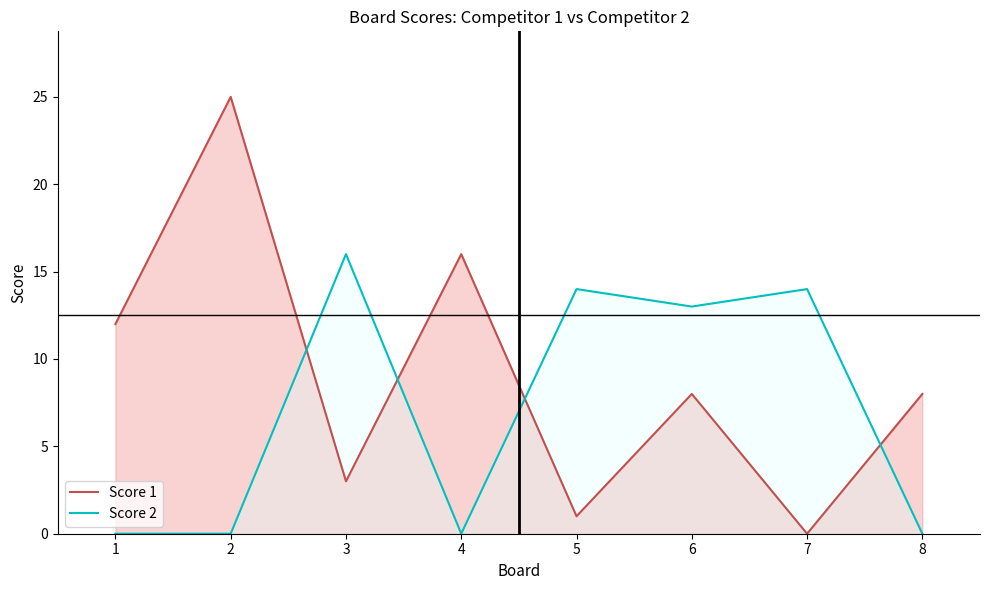

True or false: Score 2 has more than 2 interior local peaks.

True